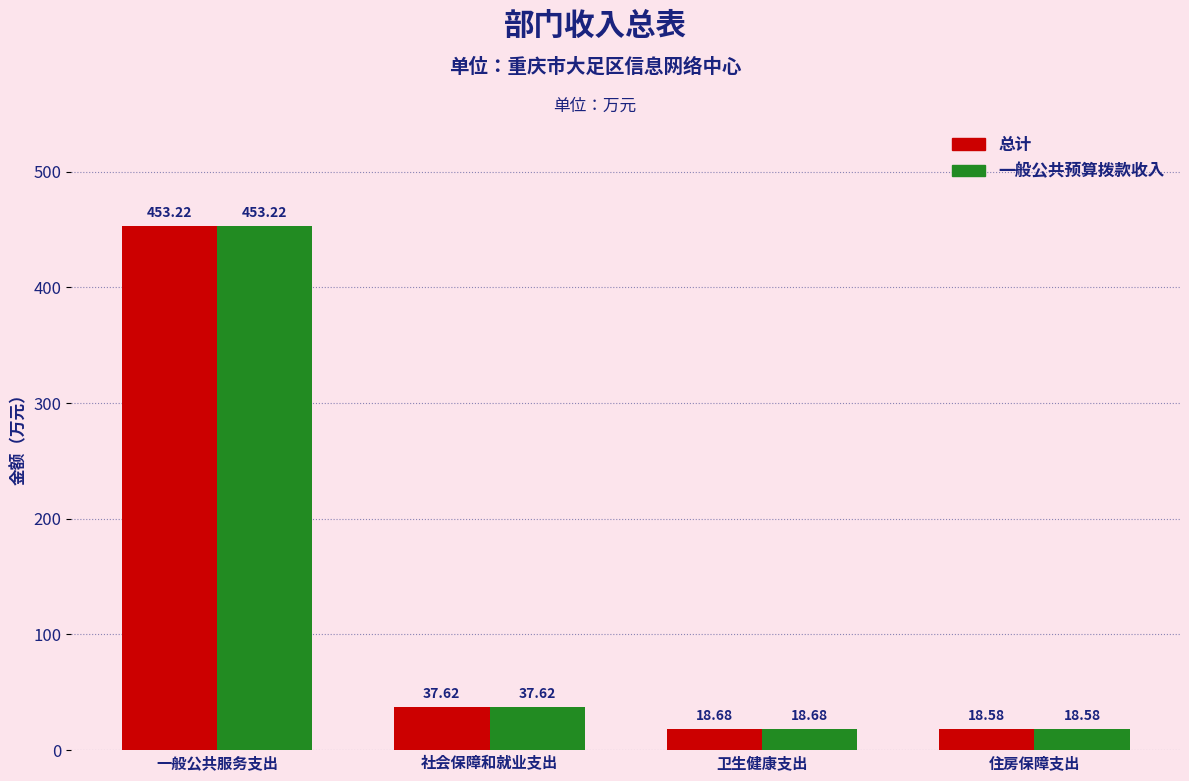

What is the label of the 2nd bar from the left?

社会保障和就业支出